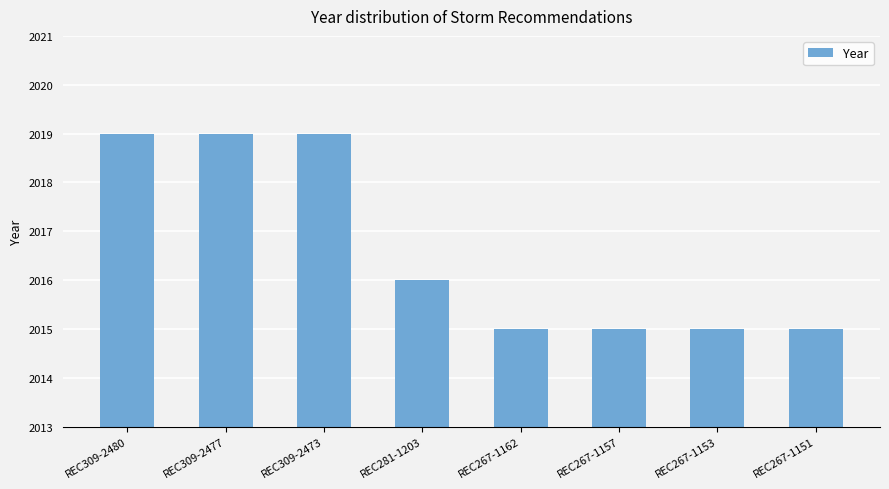

What is the maximum value shown in the chart?

2019